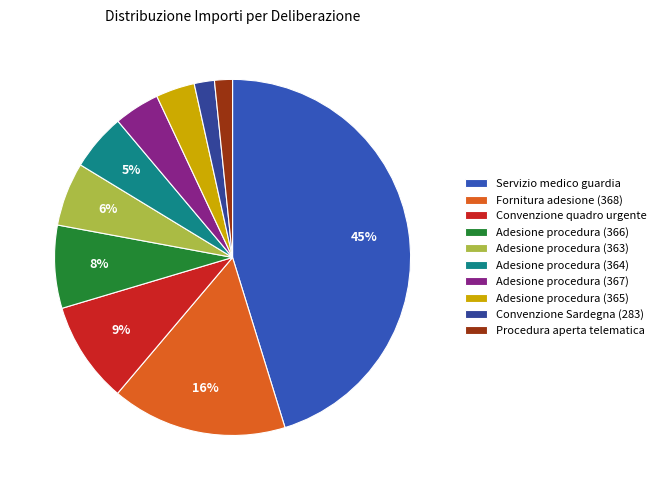

Does any single category account for the majority?

No